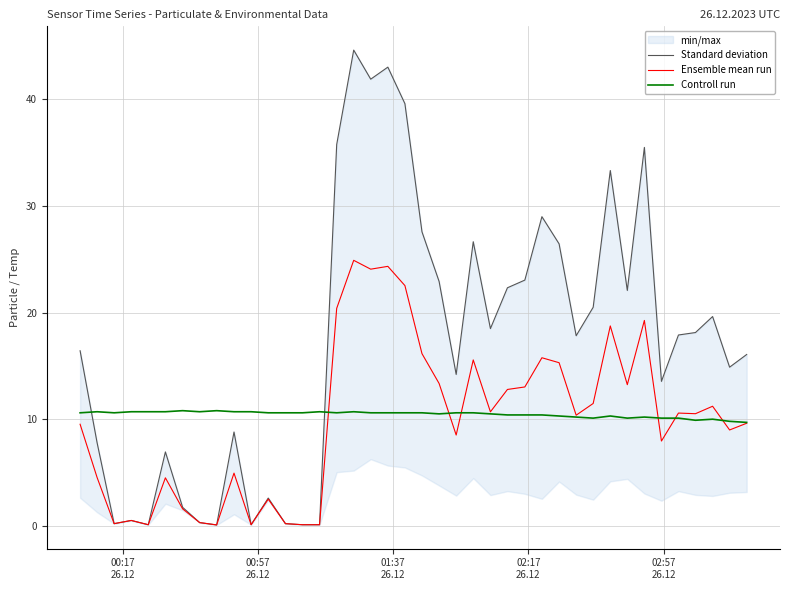

Which series ends up on top after the final intersection of Controll run and Standard deviation?

Standard deviation